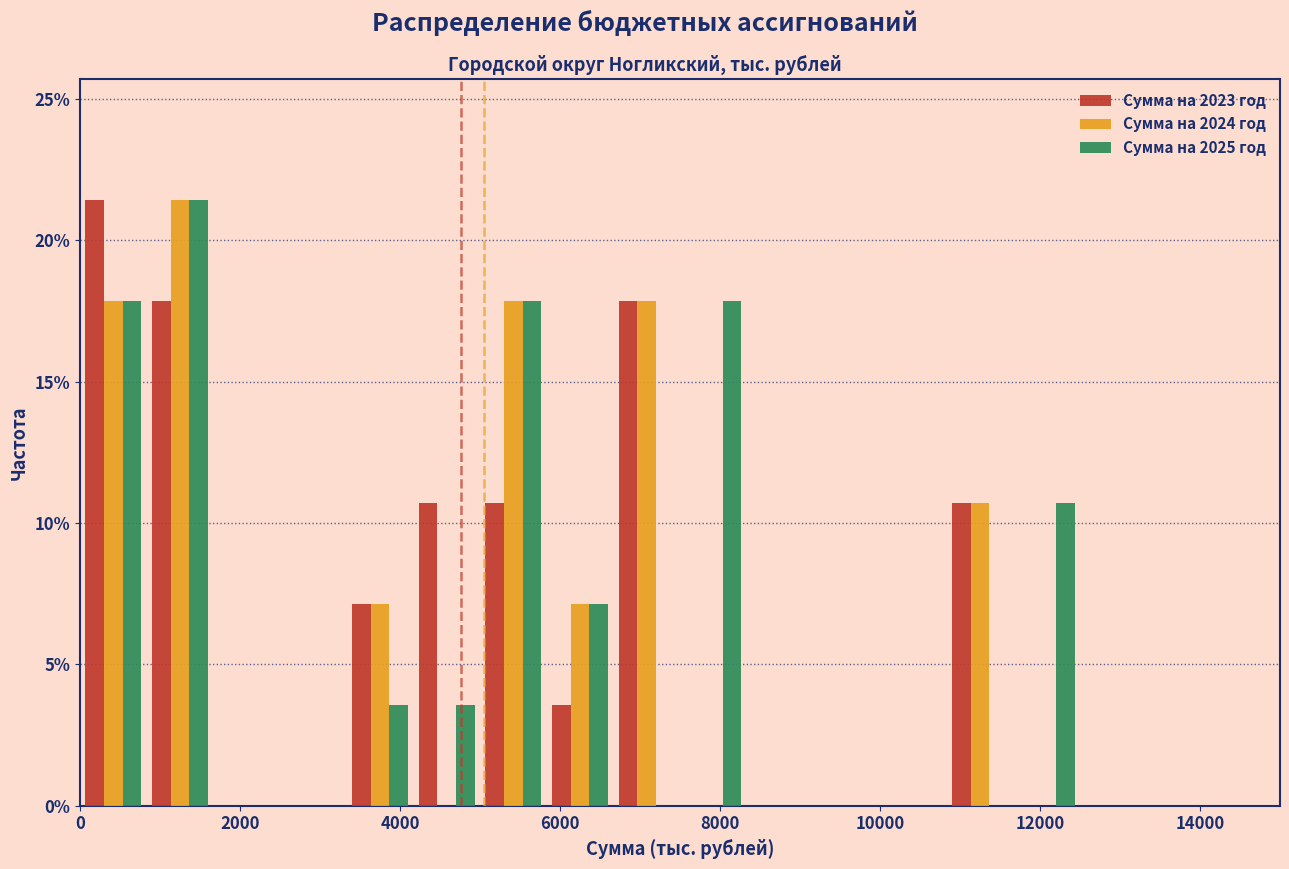

In the Сумма на 2025 год series, which range on the x-axis has the tallest bar?

800 to 1600